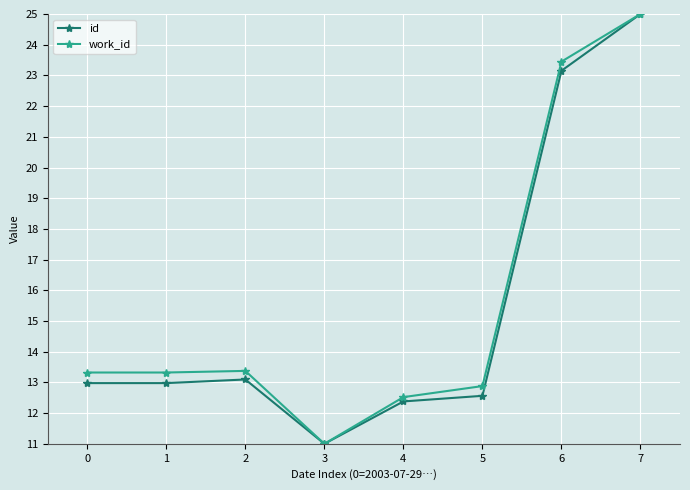

Which label corresponds to the smallest value in the chart?

3